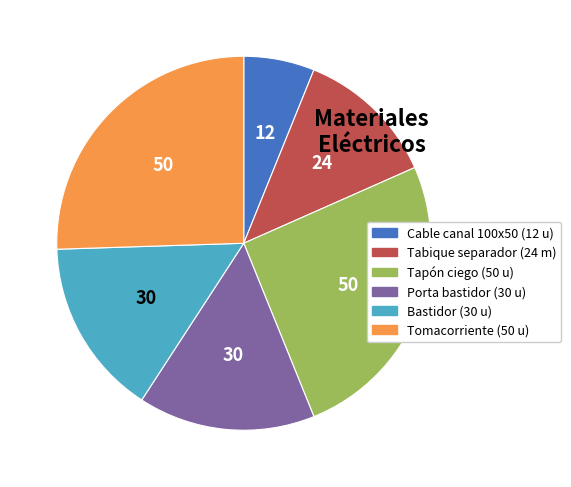

Do Tomacorriente (50 u) and Cable canal 100x50 (12 u) together represent more than half of the pie?

No